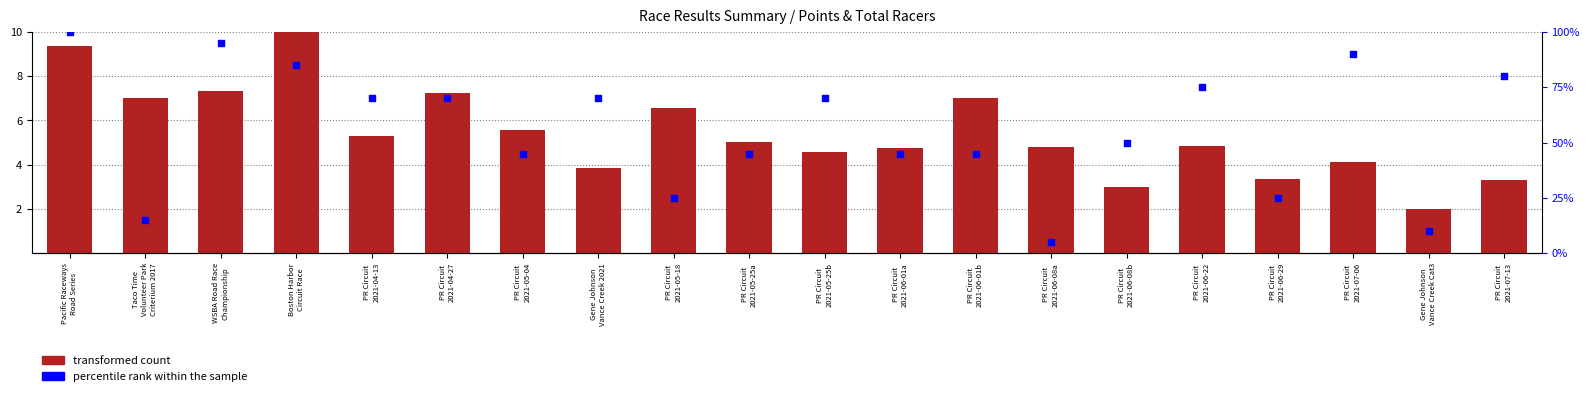

Is the value of percentile rank within the sample at Pacific Raceways
Road Series greater than the value of transformed count at PR Circuit
2021-05-18?

Yes